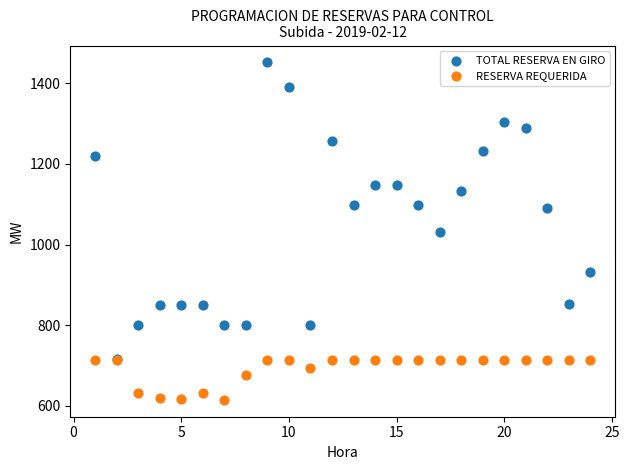

In the RESERVA REQUERIDA series, what Y value is closest to 664?

675.5